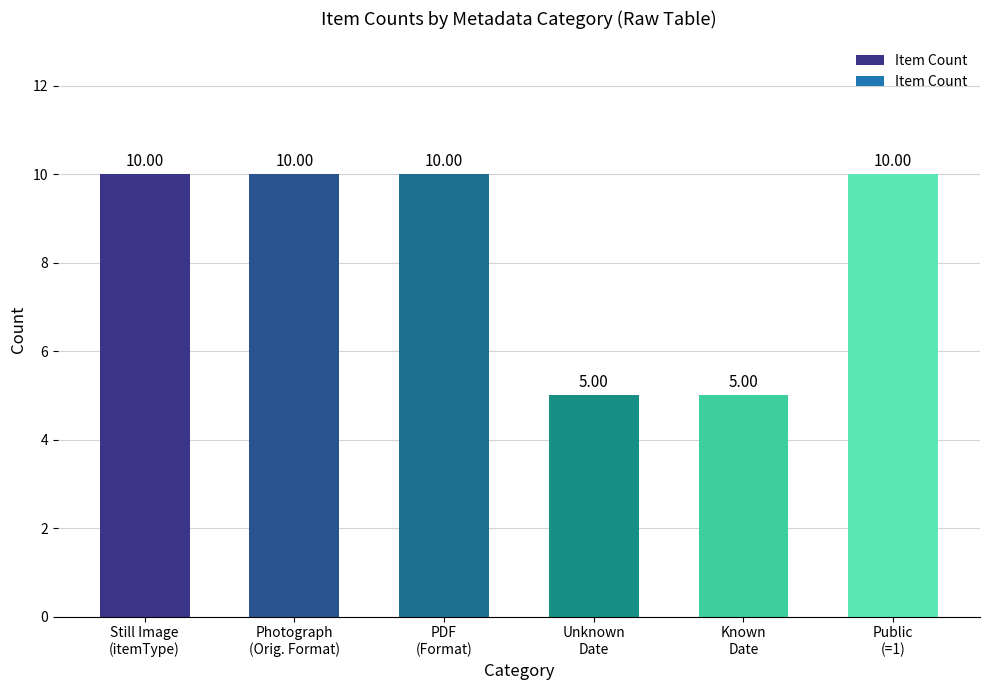

Reading left to right, what are all the values shown in this chart?

10	10	10	5	5	10